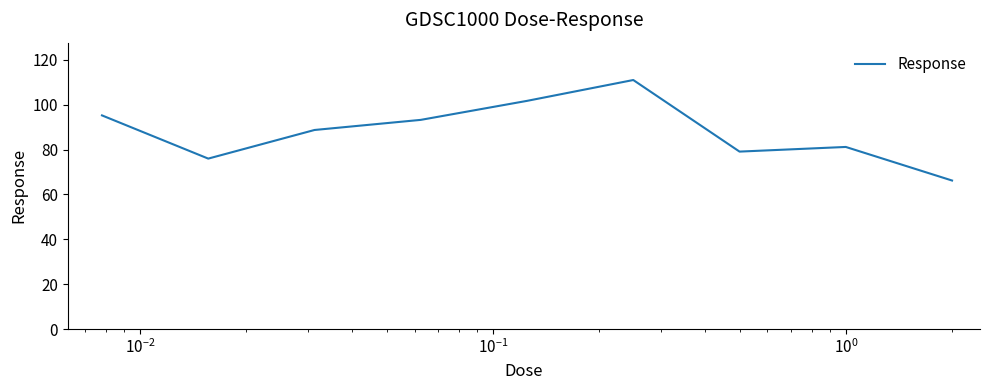

What is the greatest value displayed?

111.0